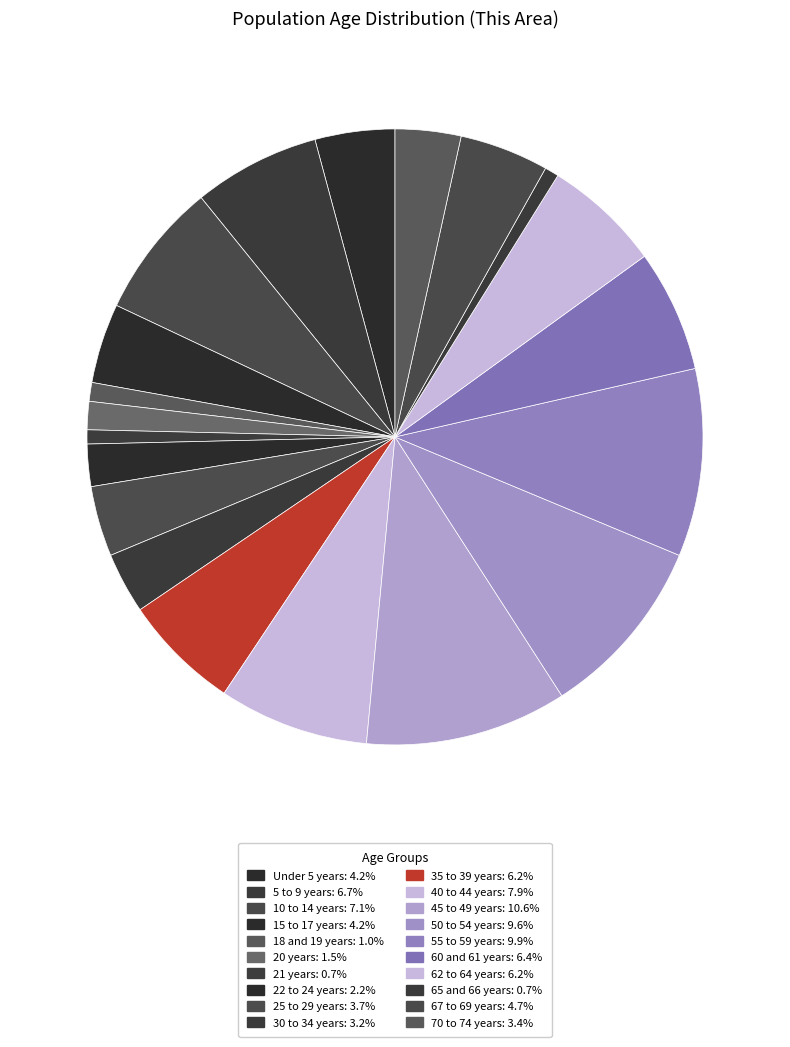

How many slices are in this pie chart?

20